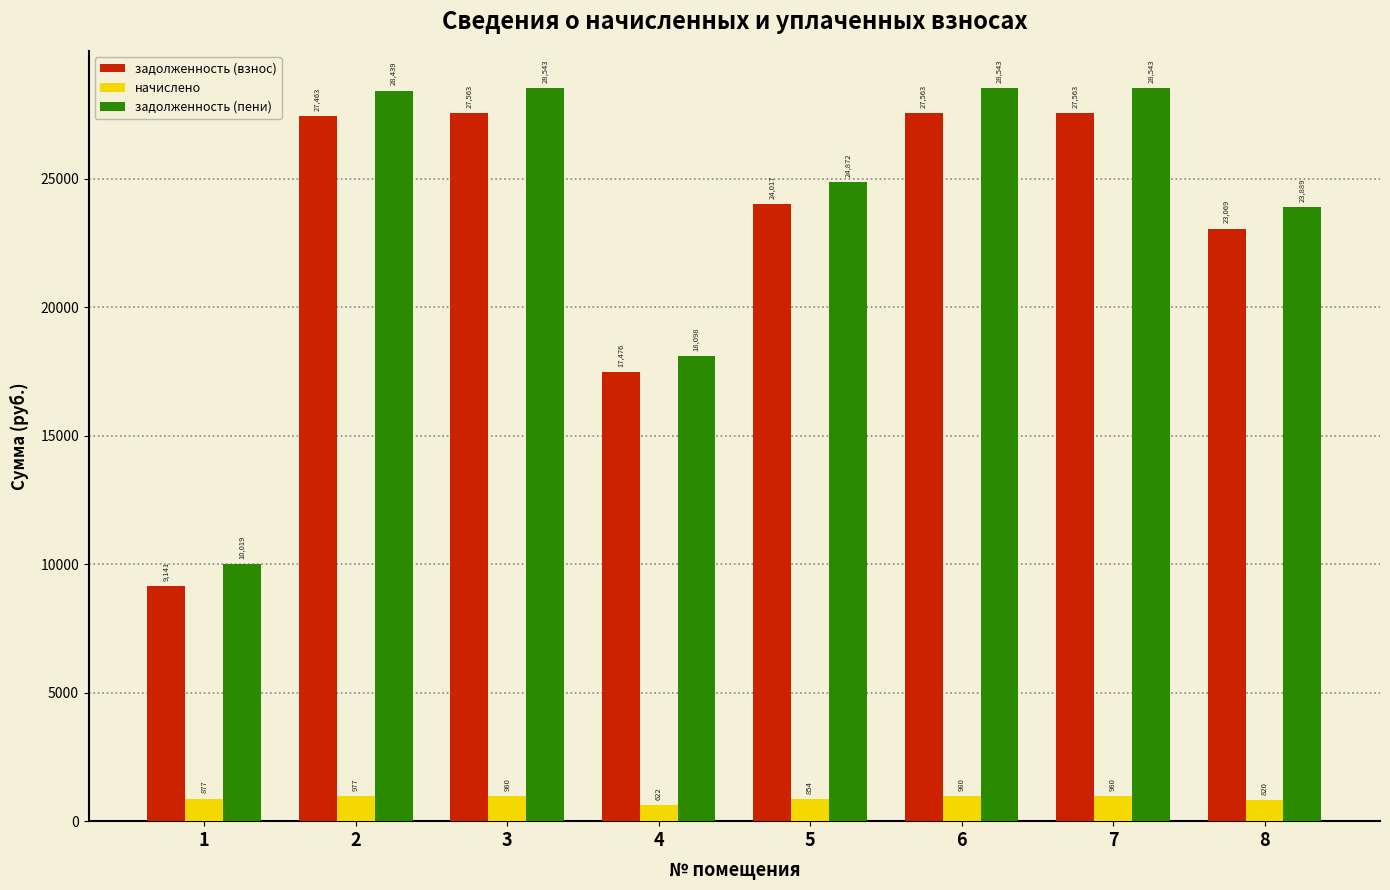

How many values in the задолженность (взнос) series are below 27462?

4